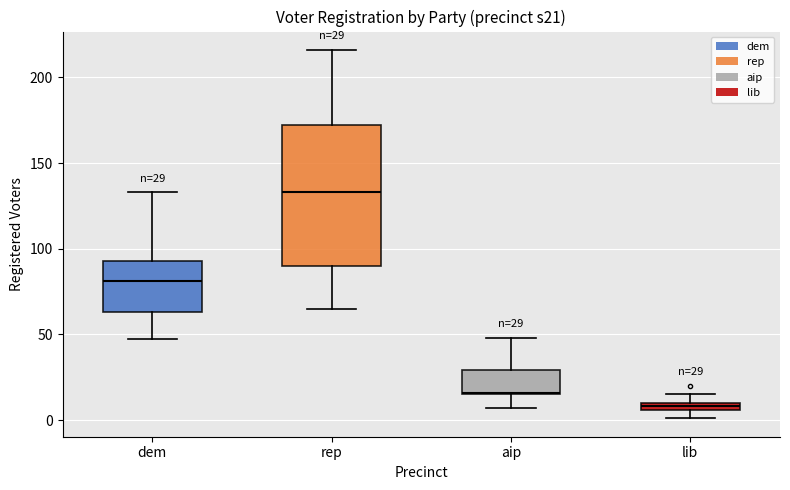

Comparing the boxes themselves (not the whiskers), which one is the tallest?

rep